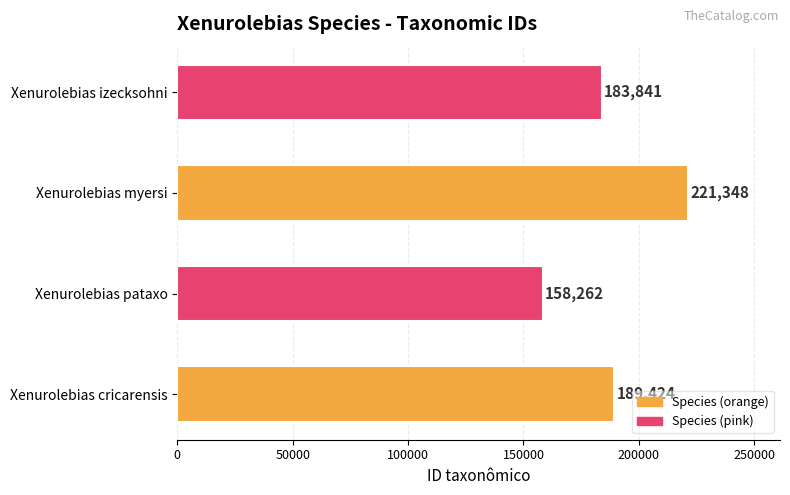

What is the smallest value displayed?

158262